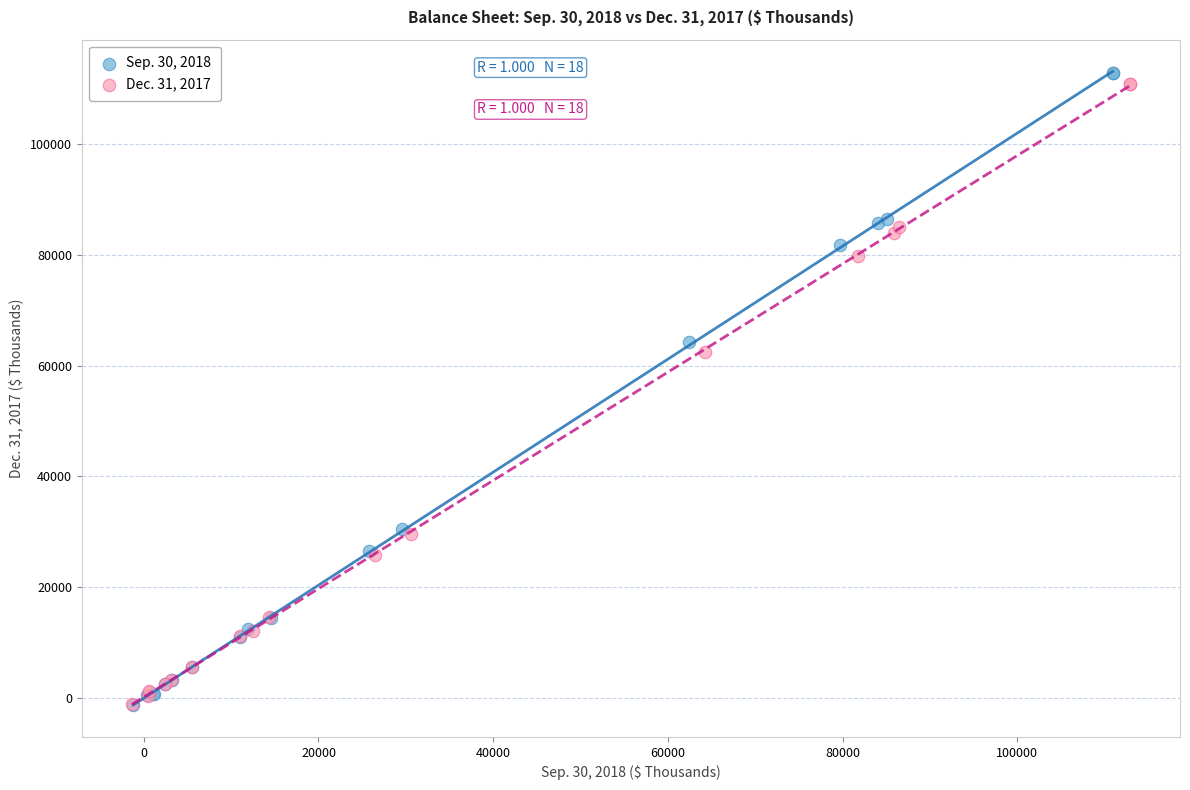

What are all the series names shown in the legend?

Sep. 30, 2018, Dec. 31, 2017